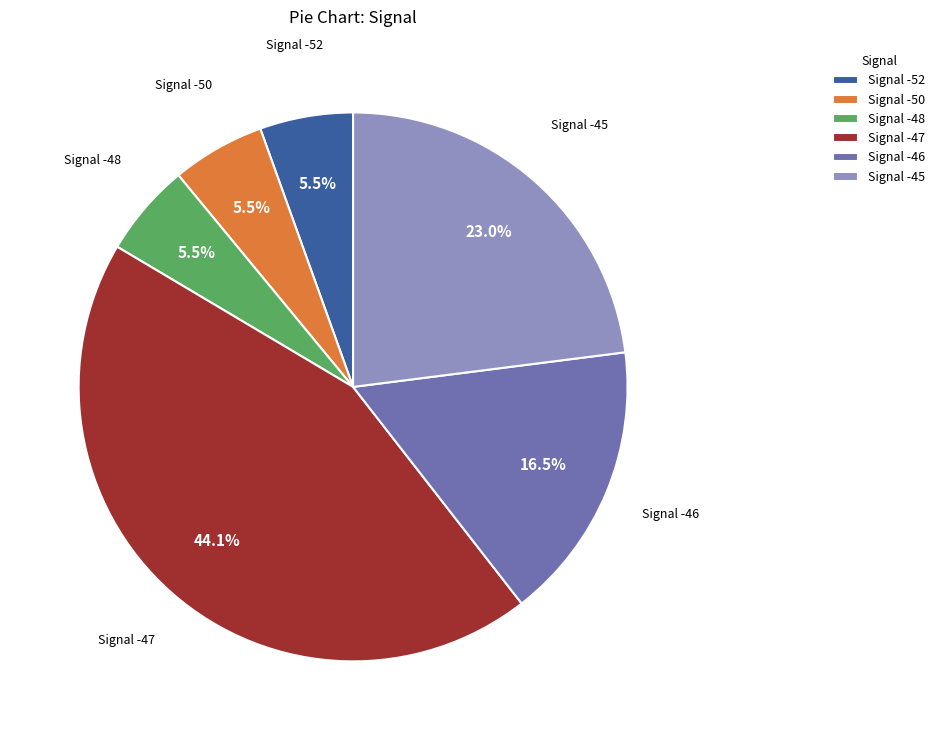

Which slice is the largest?

Signal -47